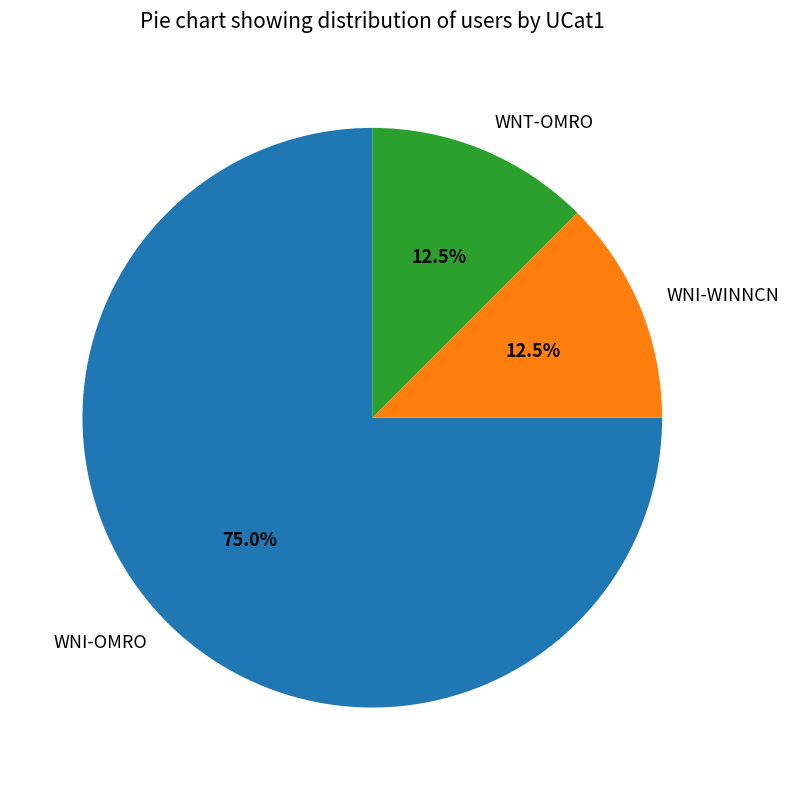

Which slice represents more than half of the pie?

WNI-OMRO